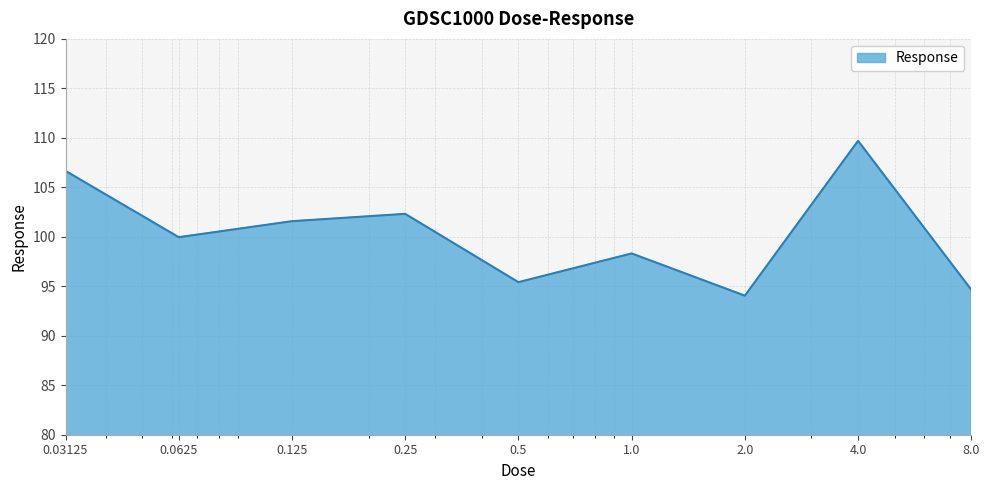

What is the difference between the maximum and minimum values?

15.7